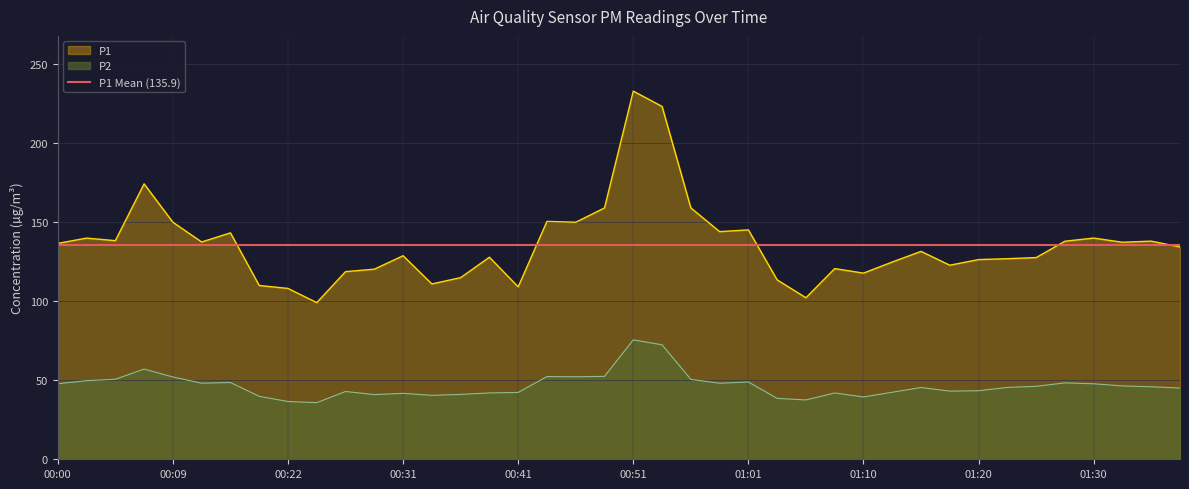

Reading right to left, what are all the values shown in this chart?

P1: 134.4	138.1	137.3	140.0	138.0	127.7	127.0	126.4	122.8	131.6	124.8	117.8	120.7	102.2	113.5	145.2	144.1	159.1	223.3	233.0	159.1	150.0	150.6	109.1	127.9	115.0	111.0	128.8	120.3	118.8	99.2	108.1	110.0	143.3	137.5	150.0	174.3	138.3	140.0	136.6
P2: 45.1	45.9	46.4	47.8	48.4	46.2	45.5	43.4	43.1	45.4	42.4	39.4	42.0	37.5	38.5	48.9	48.1	50.6	72.5	75.6	52.5	52.2	52.4	42.3	42.0	41.0	40.5	41.7	40.9	42.9	35.8	36.5	39.9	48.6	48.1	52.1	57.1	50.6	49.8	47.8